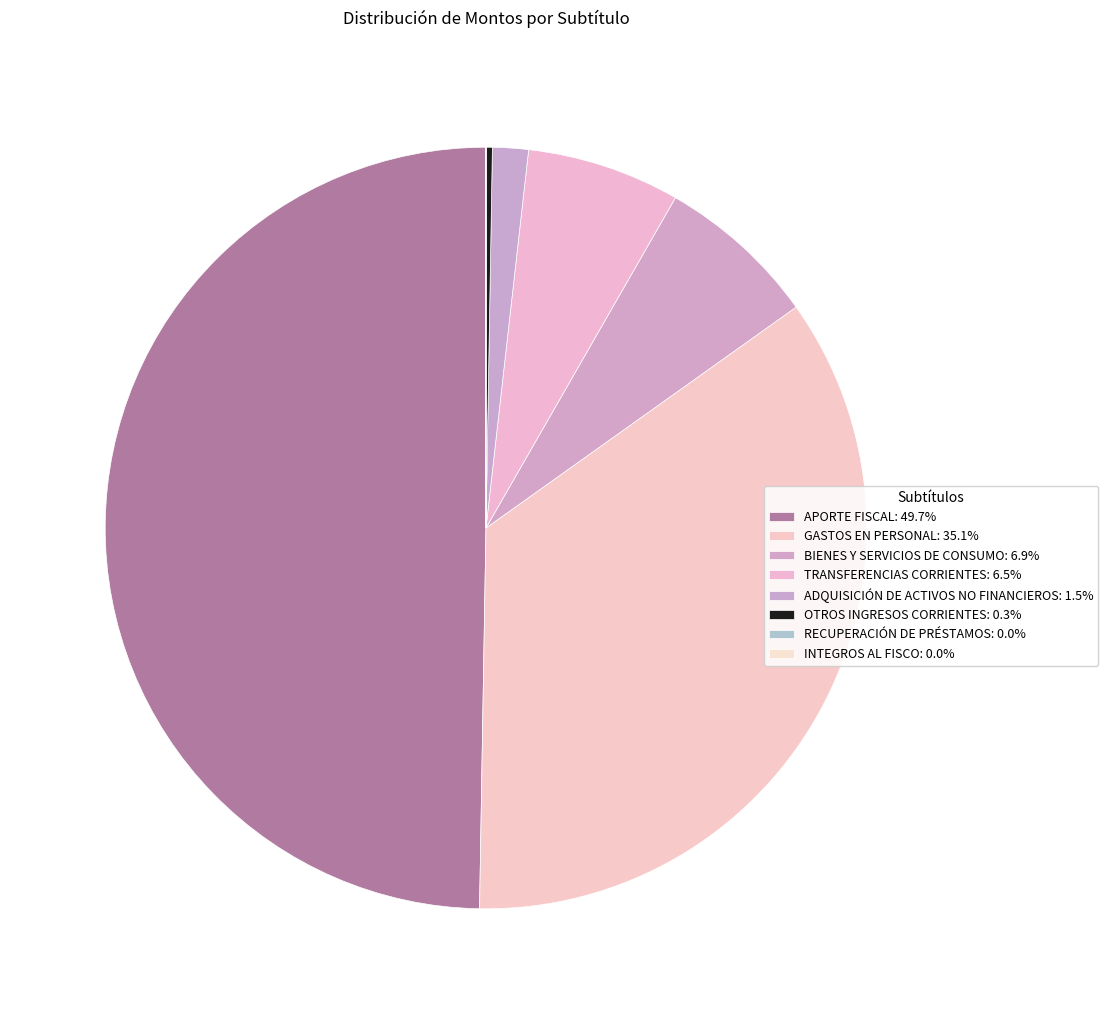

Which category has the biggest portion of the pie?

APORTE FISCAL